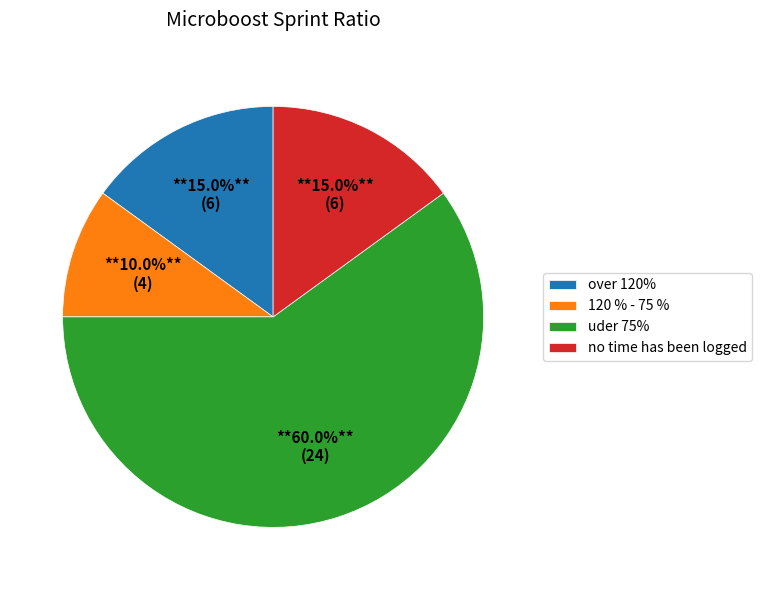

Which category has the smallest portion of the pie?

120 % - 75 %